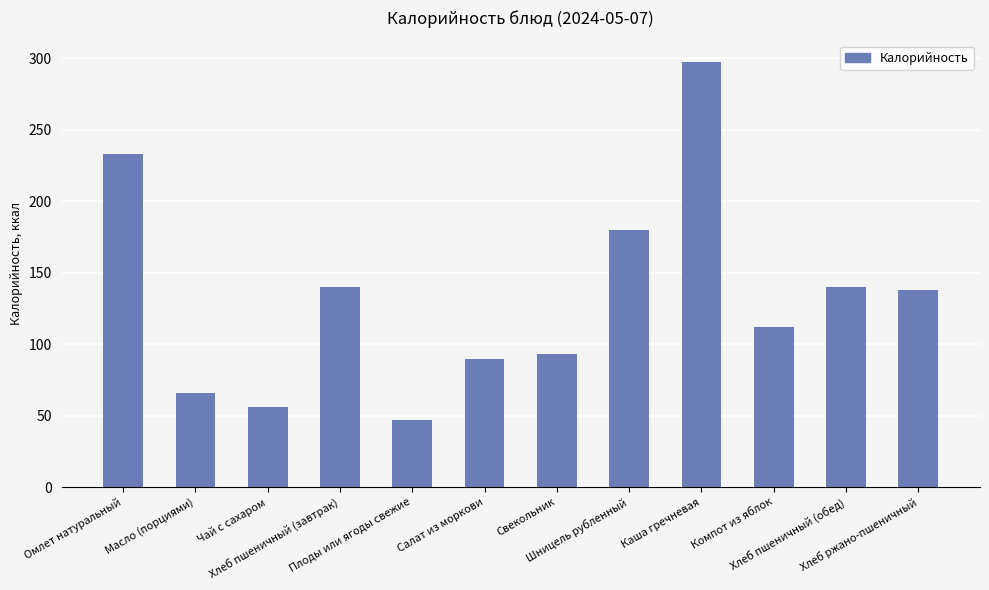

What is the maximum value shown in the chart?

297.6